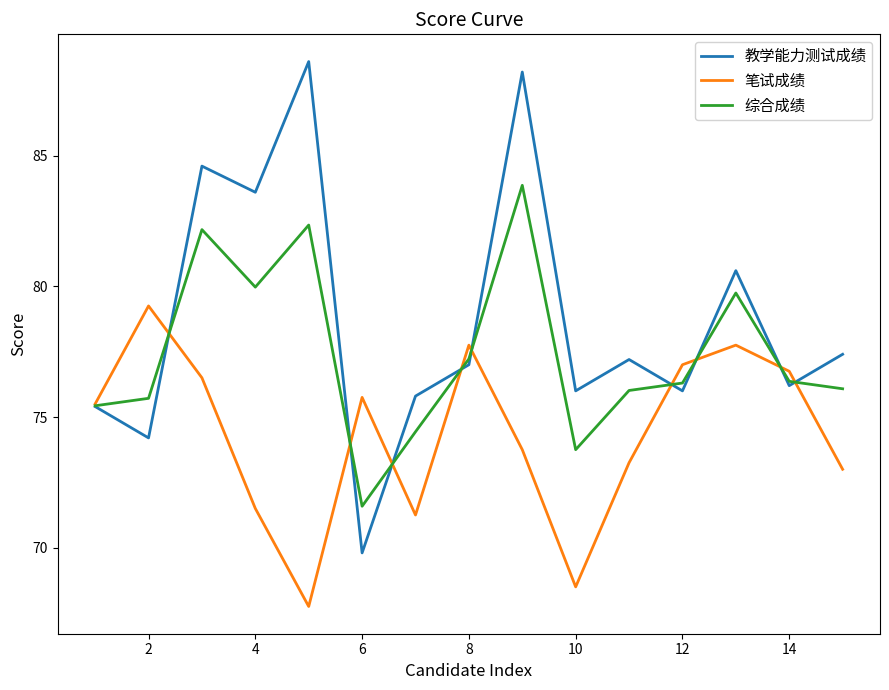

True or false: 教学能力测试成绩 and 笔试成绩 intersect in this chart.

True